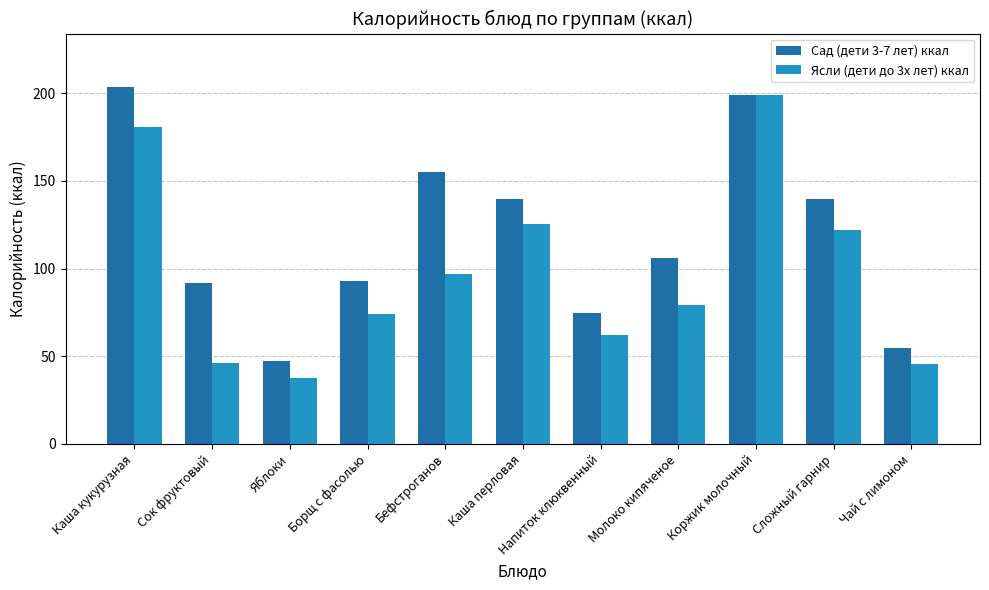

At which label does Сад (дети 3-7 лет) ккал reach its minimum?

Яблоки